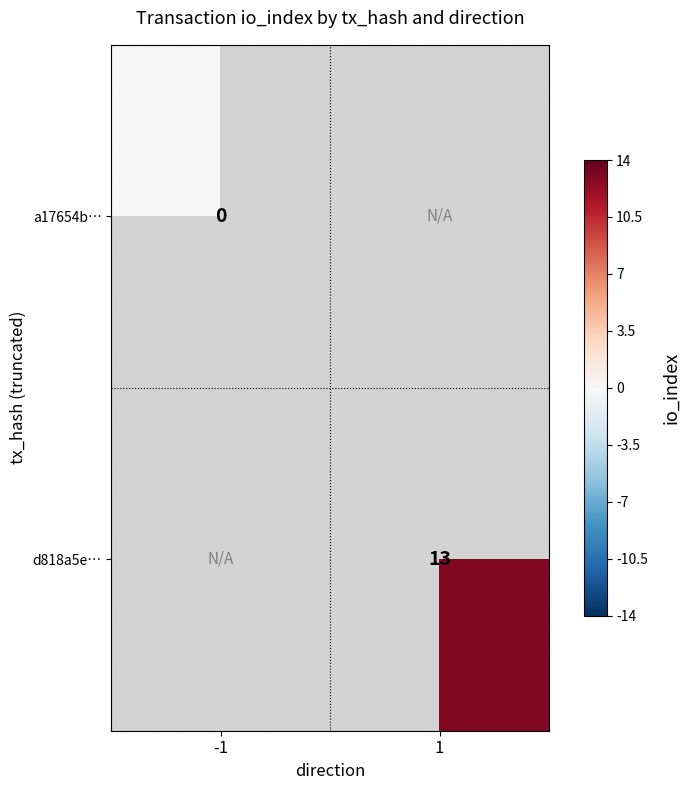

The value of d818a5e… at 1 is 9. True or false?

False